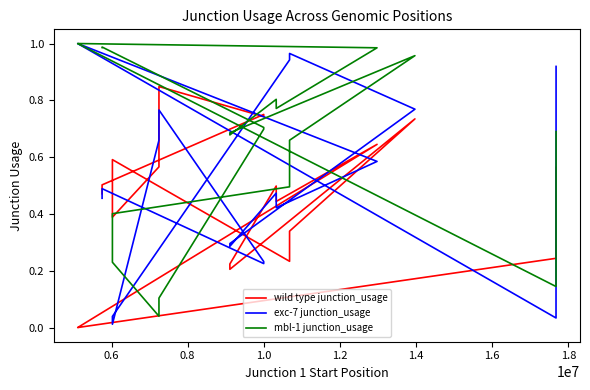

True or false: exc-7 junction_usage and mbl-1 junction_usage intersect in this chart.

True